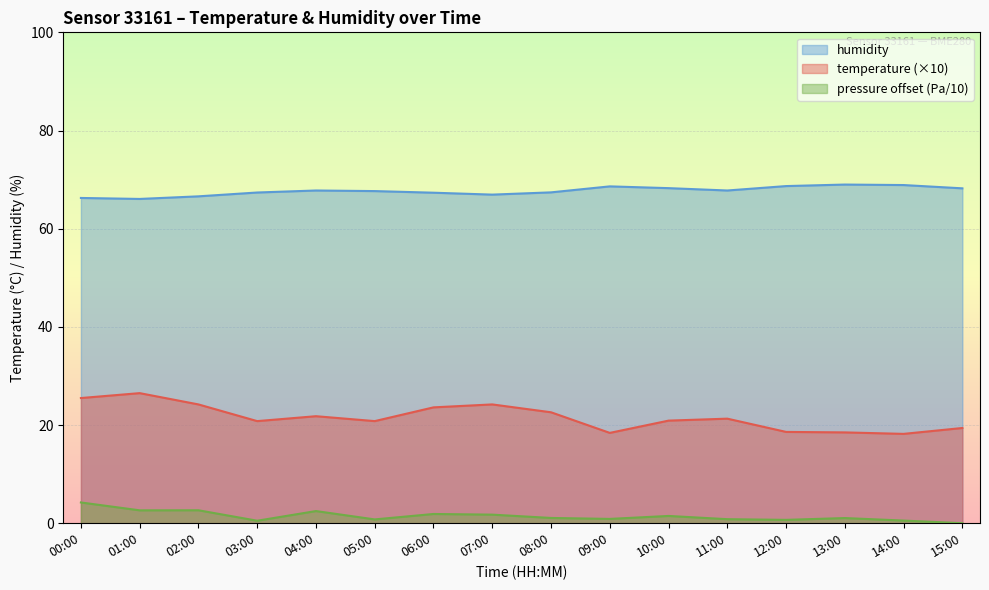

The temperature series shows 11.5 at 15:00. True or false?

False